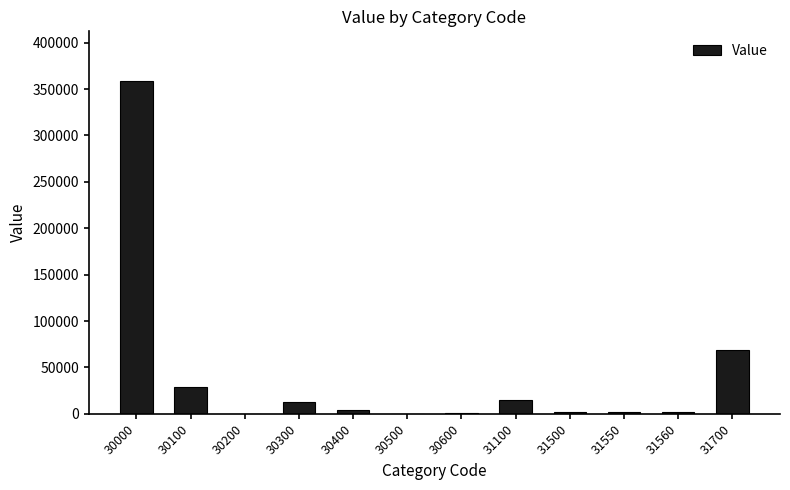

Which category has the highest value across all series?

30000